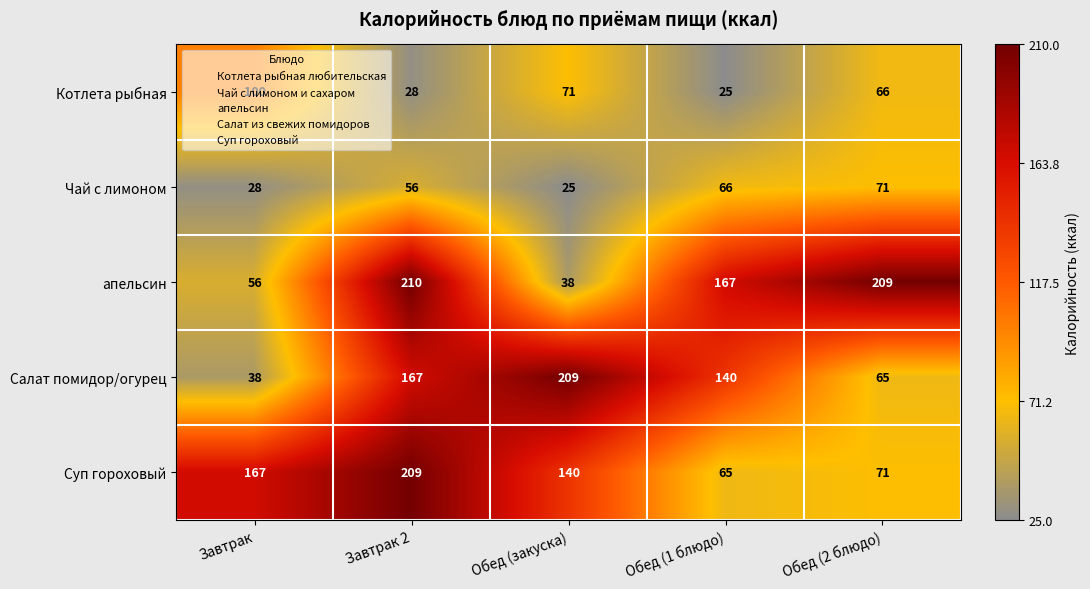

Is the value of апельсин at Завтрак greater than the value of Салат помидор/огурец at Обед (1 блюдо)?

No